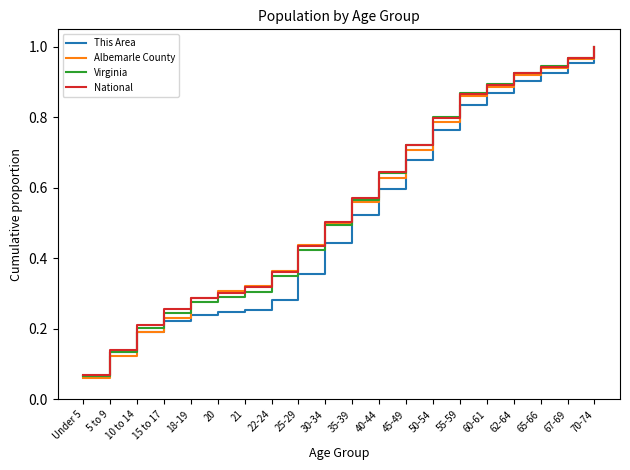

Which category has the lowest value in the This Area series?

Under 5